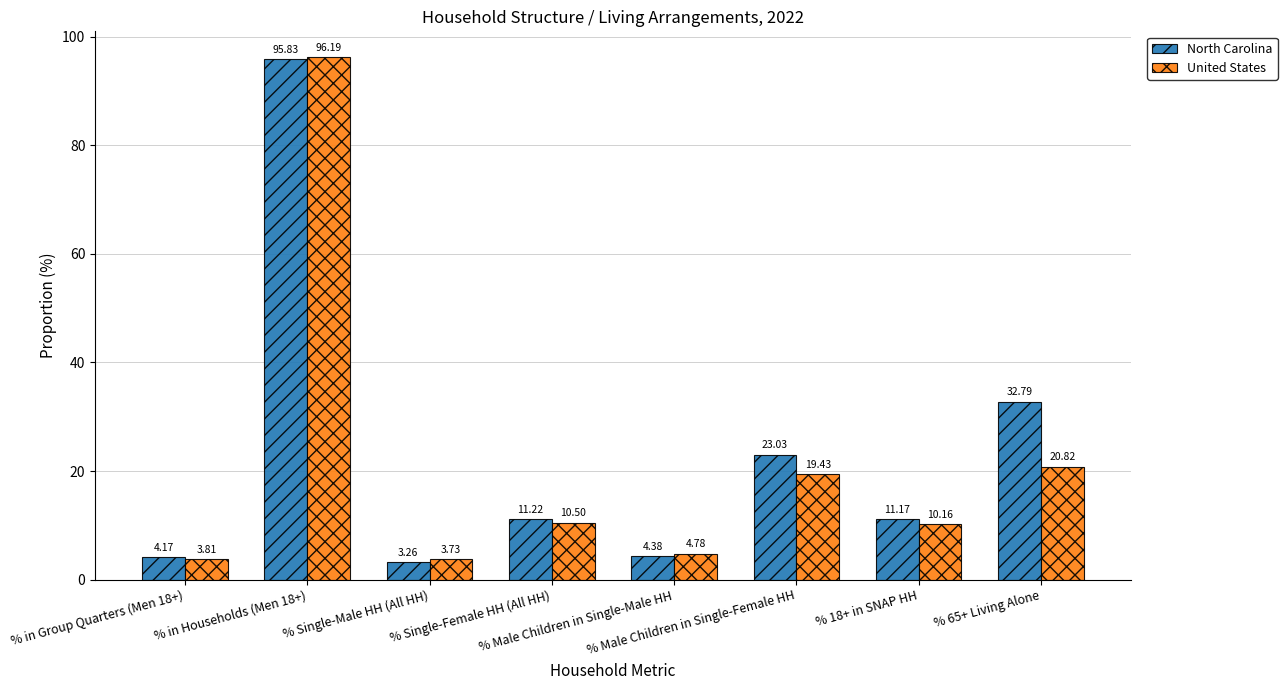

What is the total value across all series at % in Households (Men 18+)?

192.0